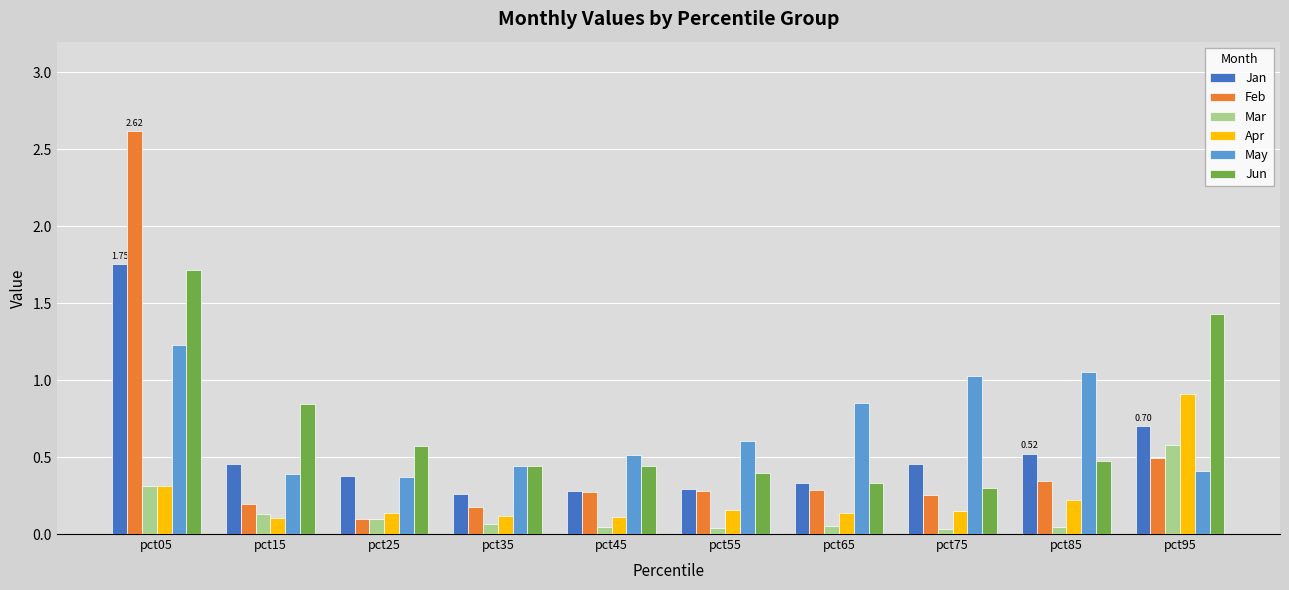

Is the value of Feb at pct45 greater than the value of May at pct95?

No